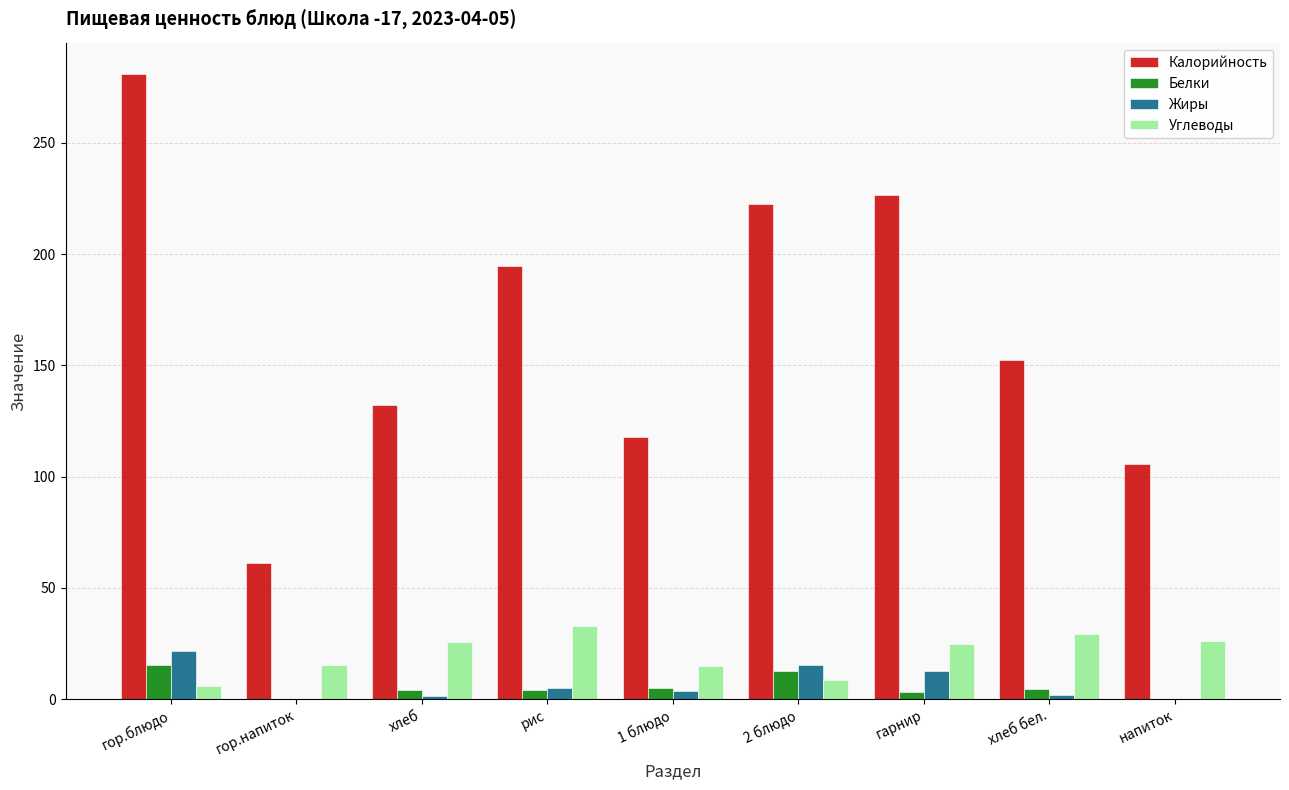

Which series has the largest total across all categories?

Калорийность